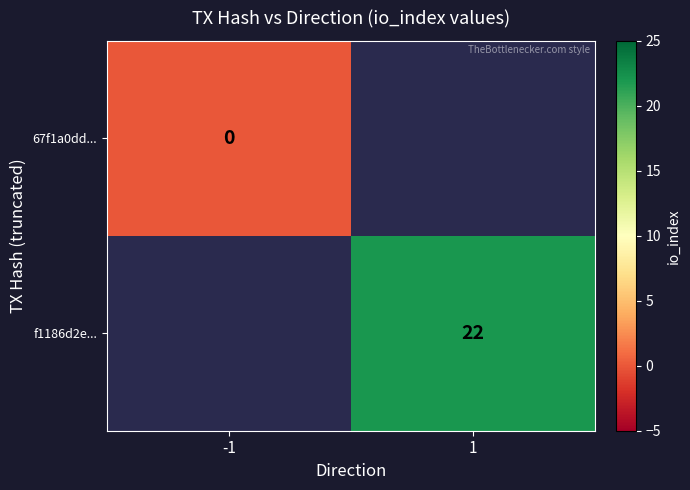

Which category has the highest value across all series?

1